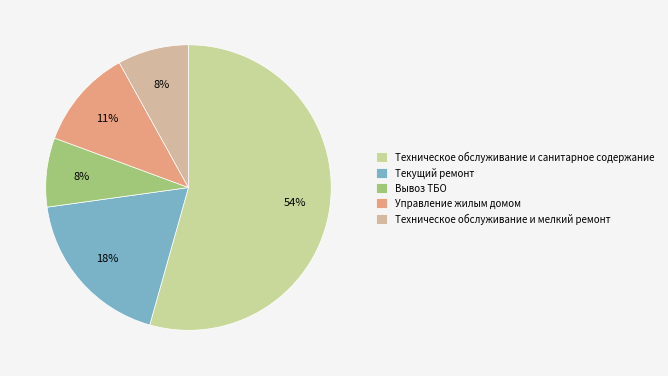

Count the number of slices in the pie.

5